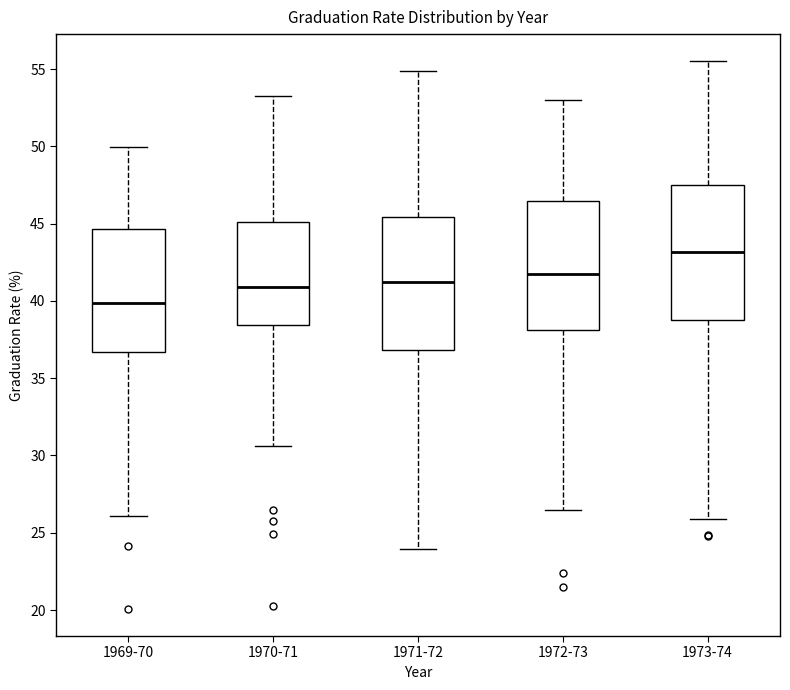

Reading left to right, read every box against the y-axis: the position of its median line, the range the box covers, and the ends of its whiskers. The values are not printed on the chart, so give them approximately, as read against the axis.

1969-70: median 40.0, box 36.5 to 44.5, whiskers 26.0 to 50.0
1970-71: median 41.0, box 38.5 to 45.0, whiskers 30.5 to 53.0
1971-72: median 41.0, box 37.0 to 45.5, whiskers 24.0 to 55.0
1972-73: median 41.5, box 38.0 to 46.5, whiskers 26.5 to 53.0
1973-74: median 43.0, box 38.5 to 47.5, whiskers 26.0 to 55.5